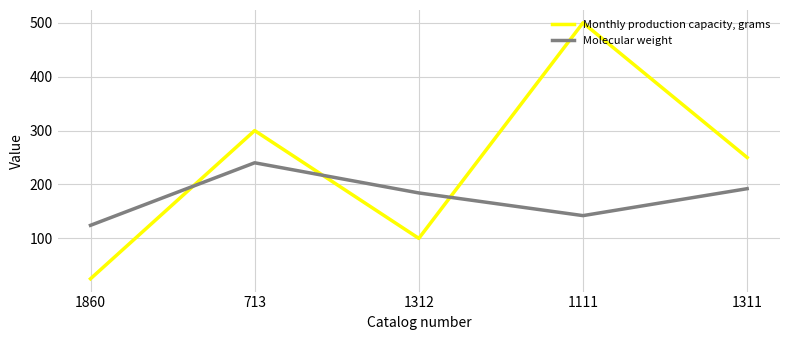

List the series in order of their overall mean, highest first.

Monthly production capacity, grams, Molecular weight